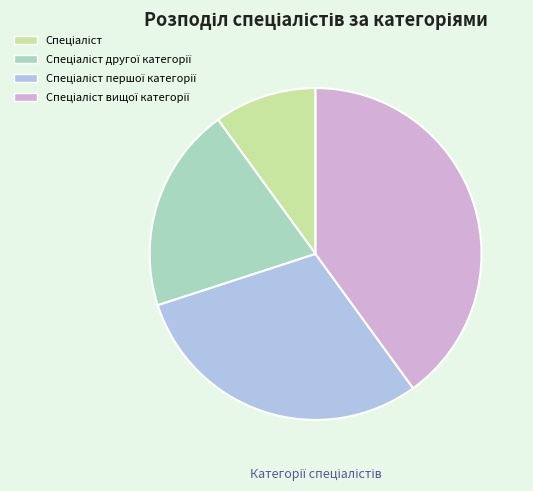

Is there a majority slice in this chart?

No